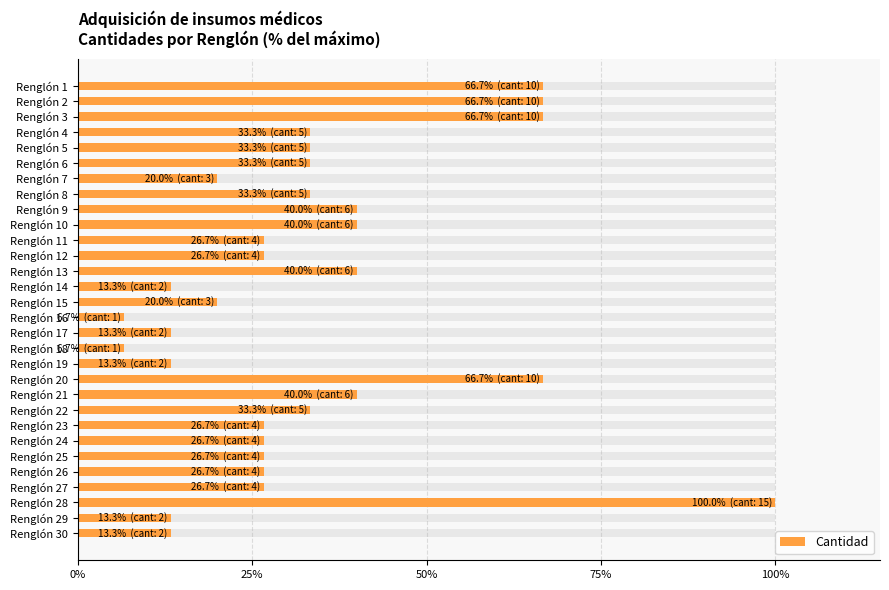

What position from the left is 12?

13